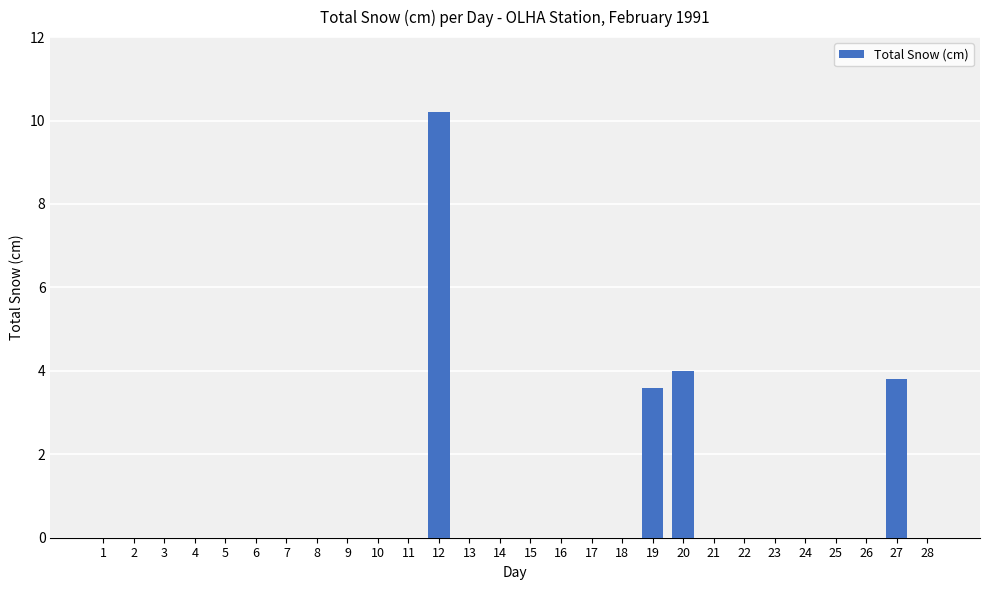

Between 27 and 2, which is larger?

27